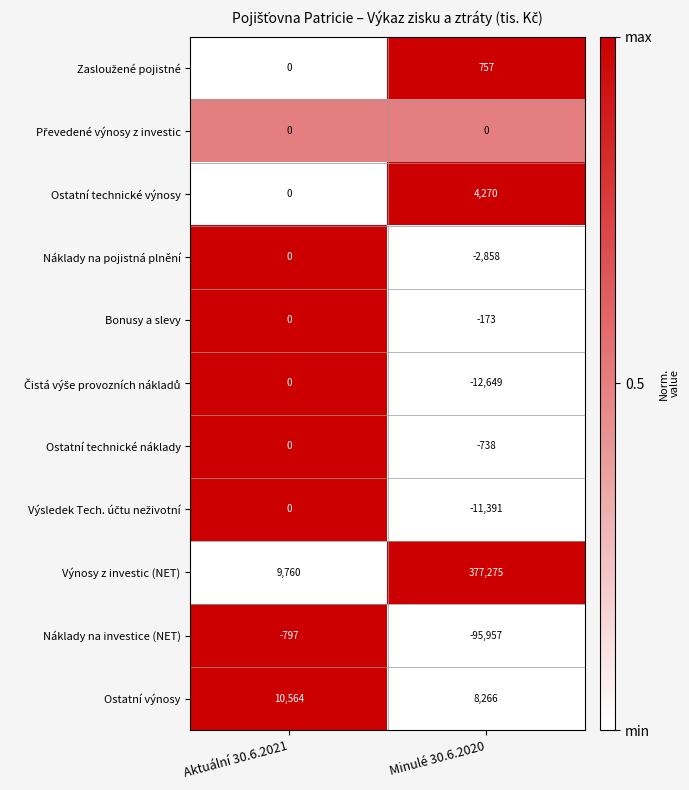

Which series has the largest range (max minus min)?

Výnosy z investic (NET)